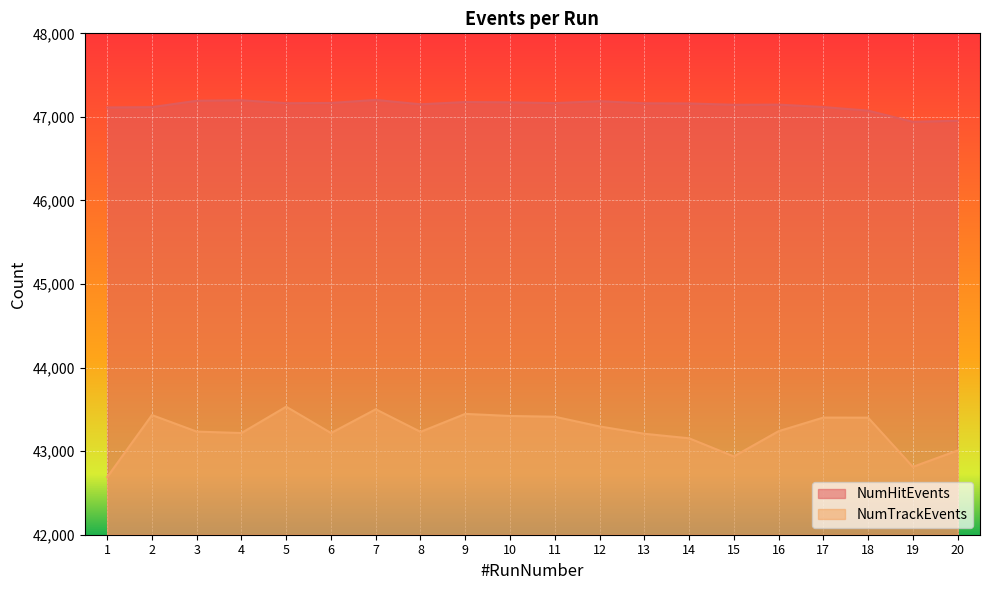

How many interior local valleys does the NumTrackEvents series have?

5